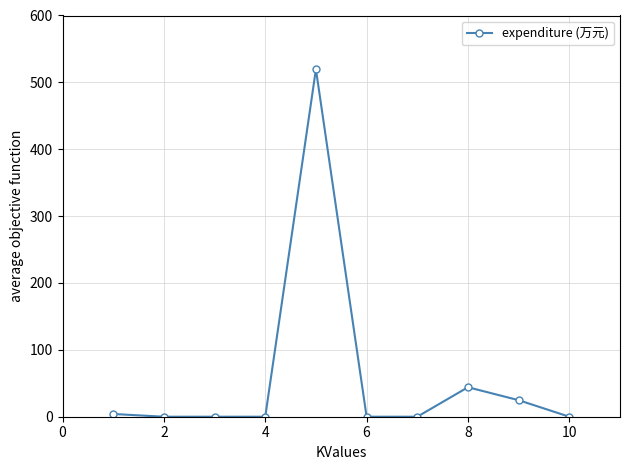

What is the value of the 9th point from the left?

24.7